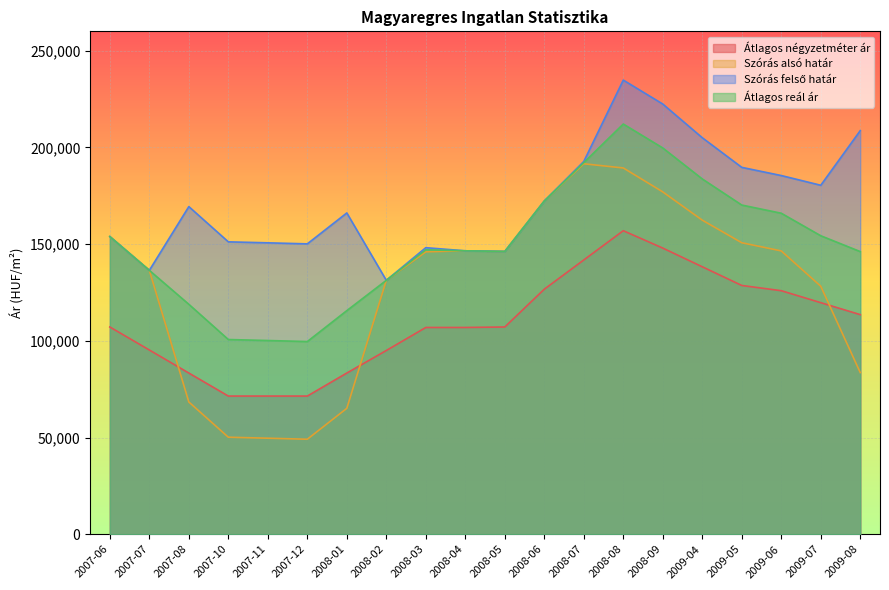

True or false: Átlagos reál ár and Szórás felső határ intersect in this chart.

False